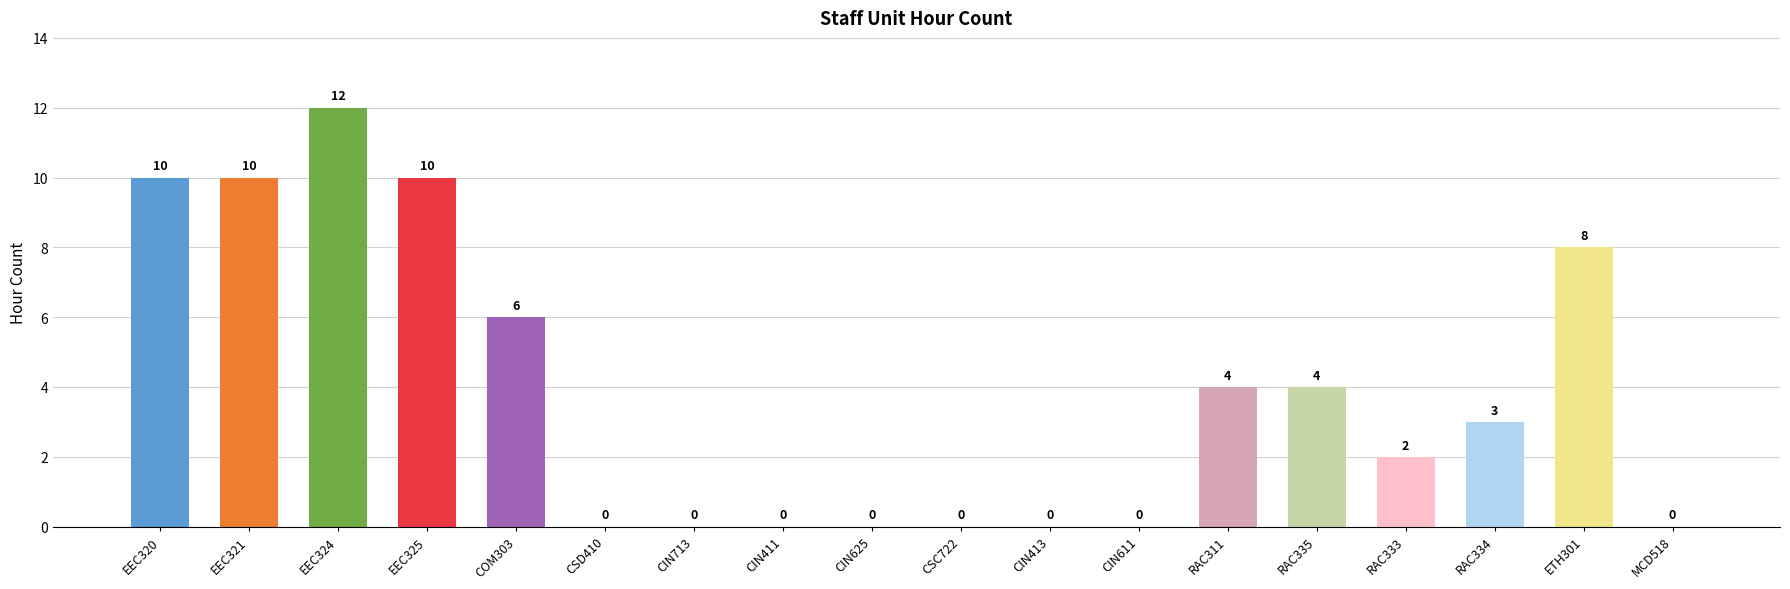

What is the maximum value shown in the chart?

12